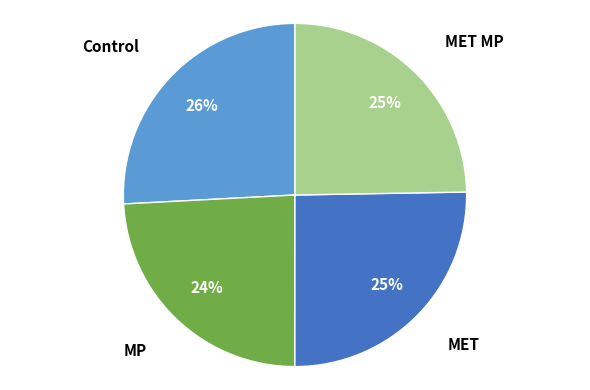

To the nearest percent, what is the average slice percentage?

25%